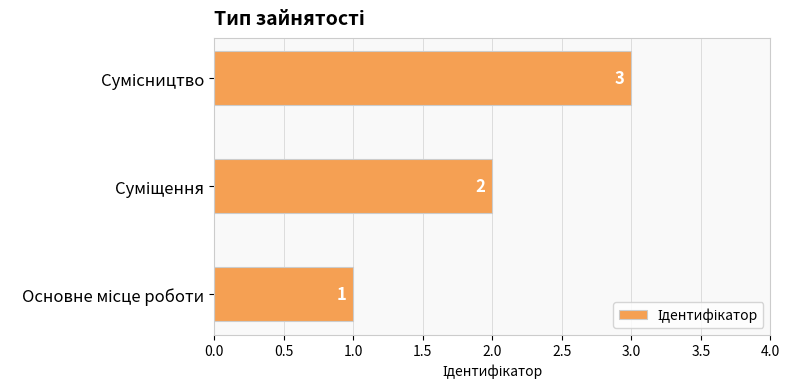

Count the values in the range 1 to 3.

3